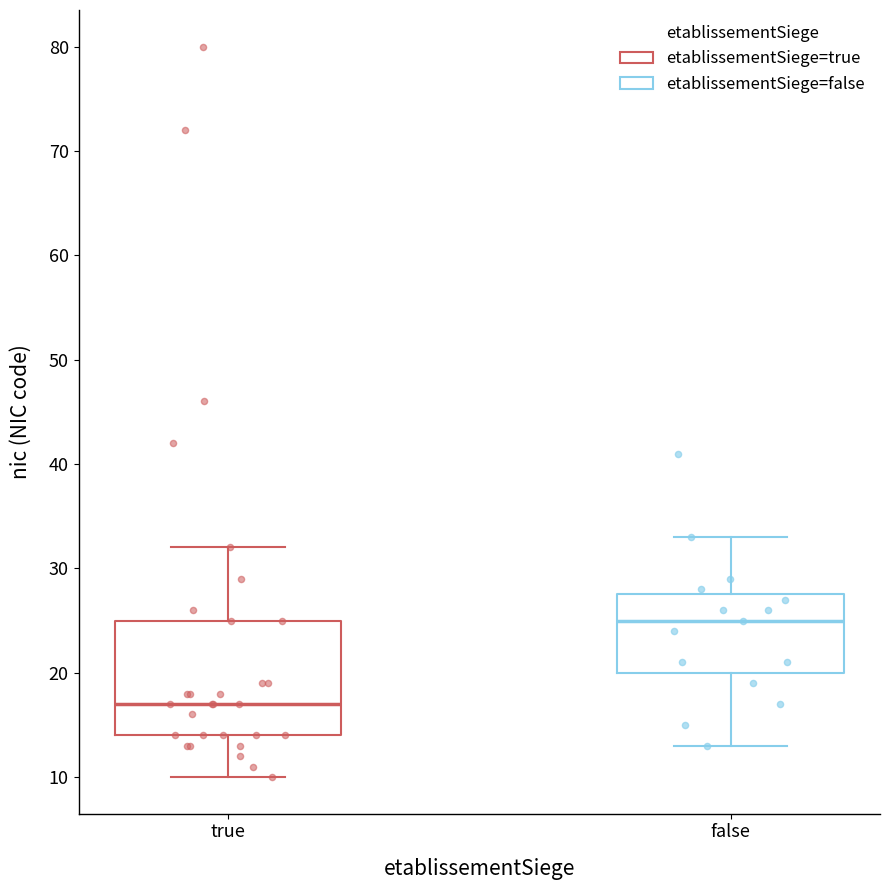

Where does the lower whisker of the box for true end on the y-axis? The values are not printed on the chart, so give them approximately, as read against the axis.

10